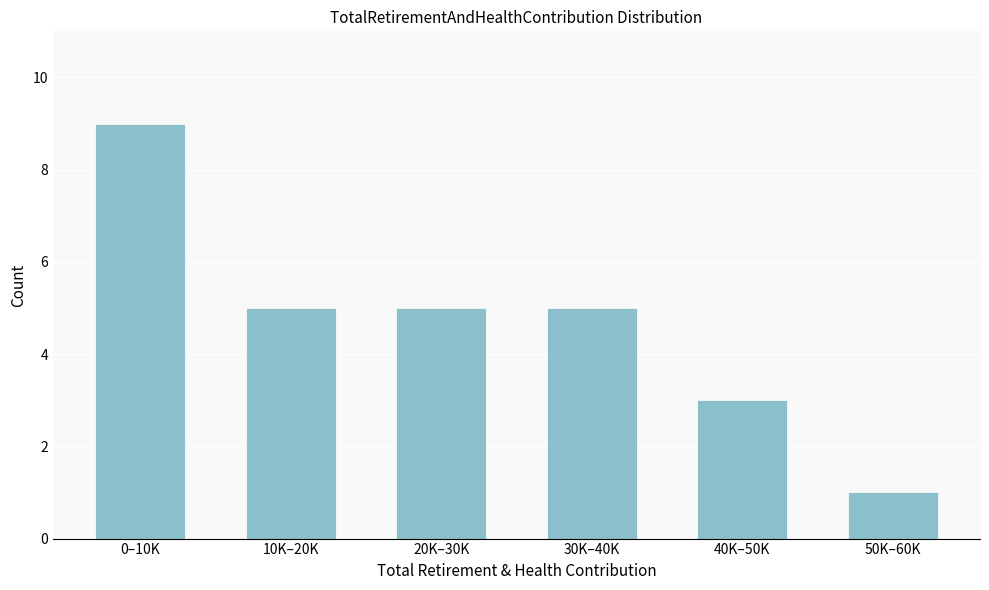

Reading left to right, transcribe all the data shown in this chart.

9	5	5	5	3	1